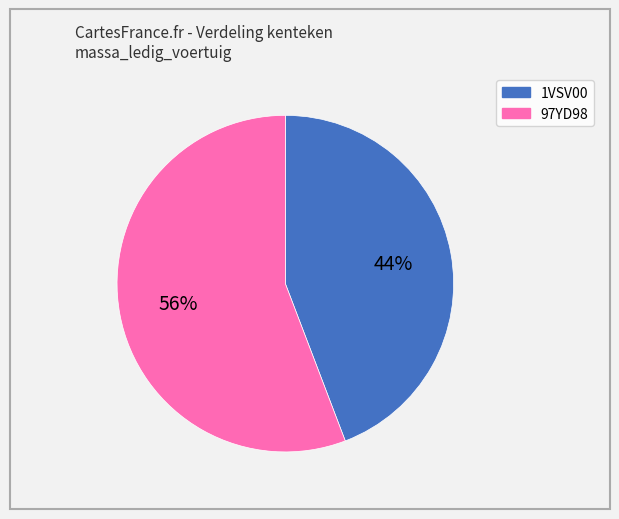

What is the largest slice in the pie chart?

97YD98